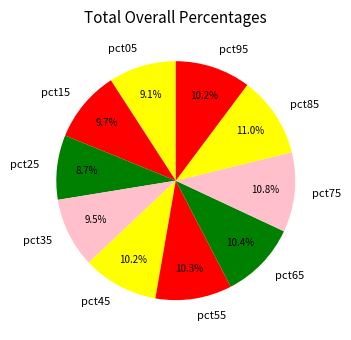

Does pct15 represent more than half of the total?

No